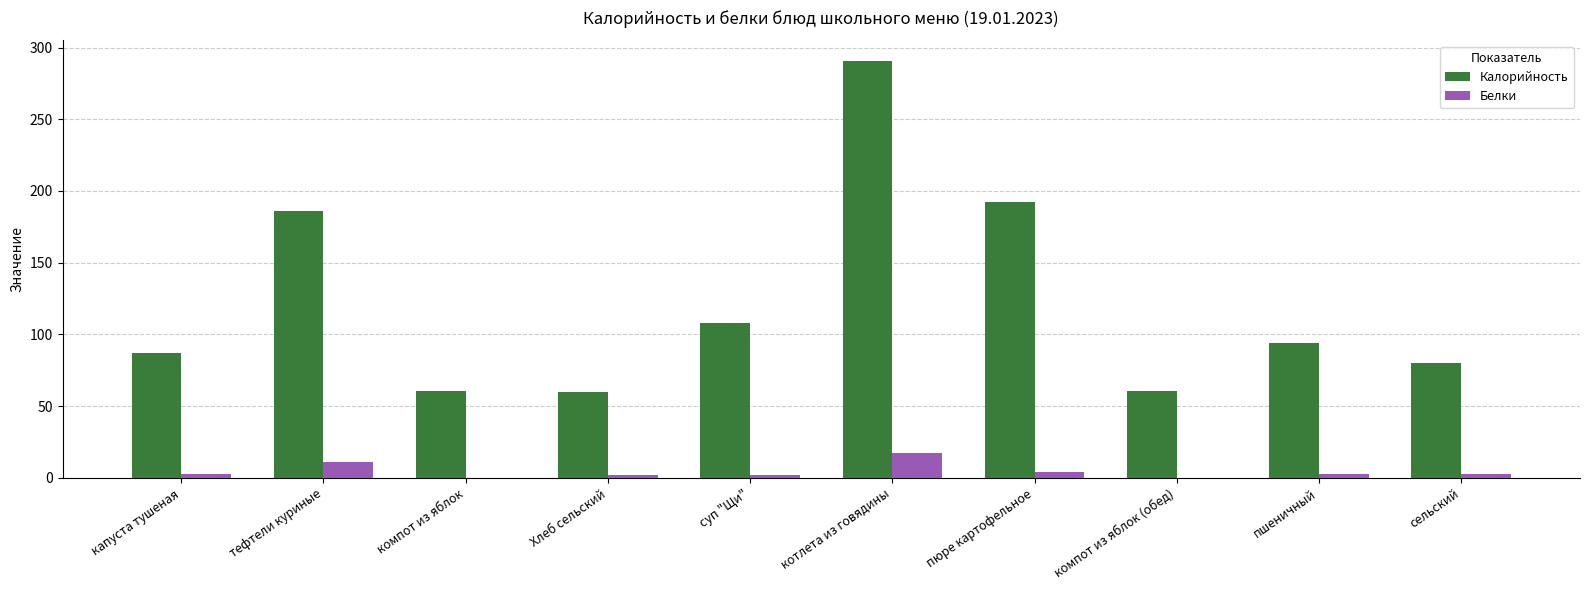

What is the difference between the Белки values at Хлеб сельский and компот из яблок?

1.8